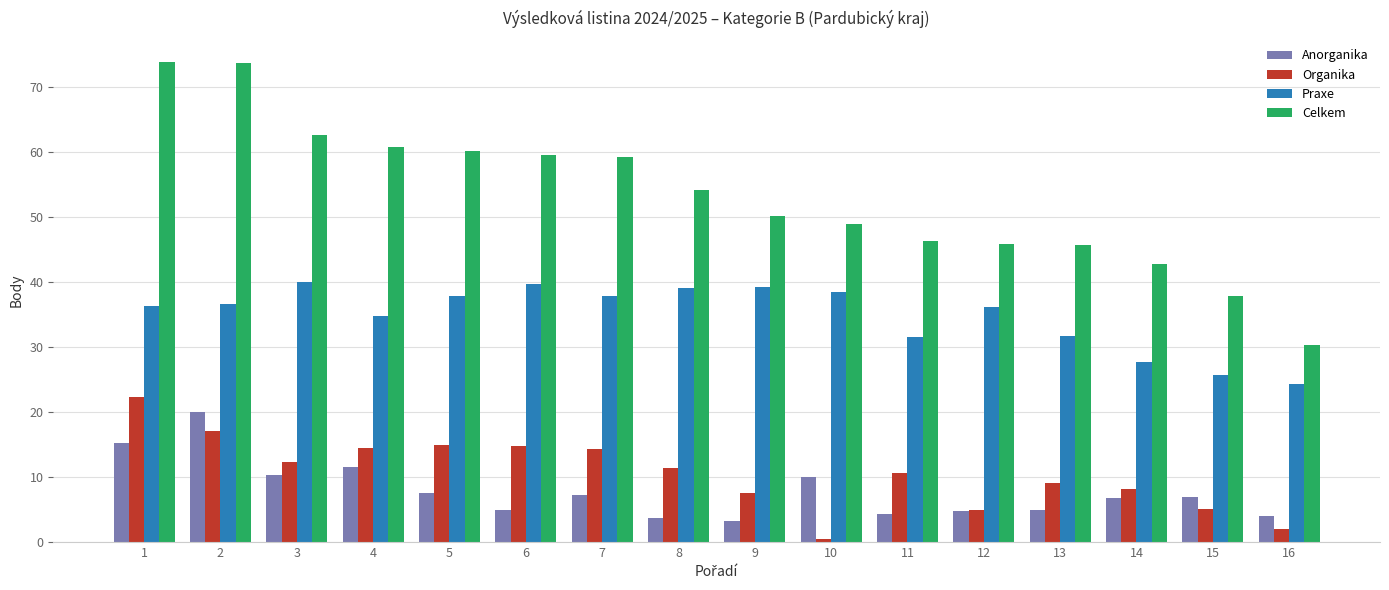

What is the sum of all Anorganika values?

125.5